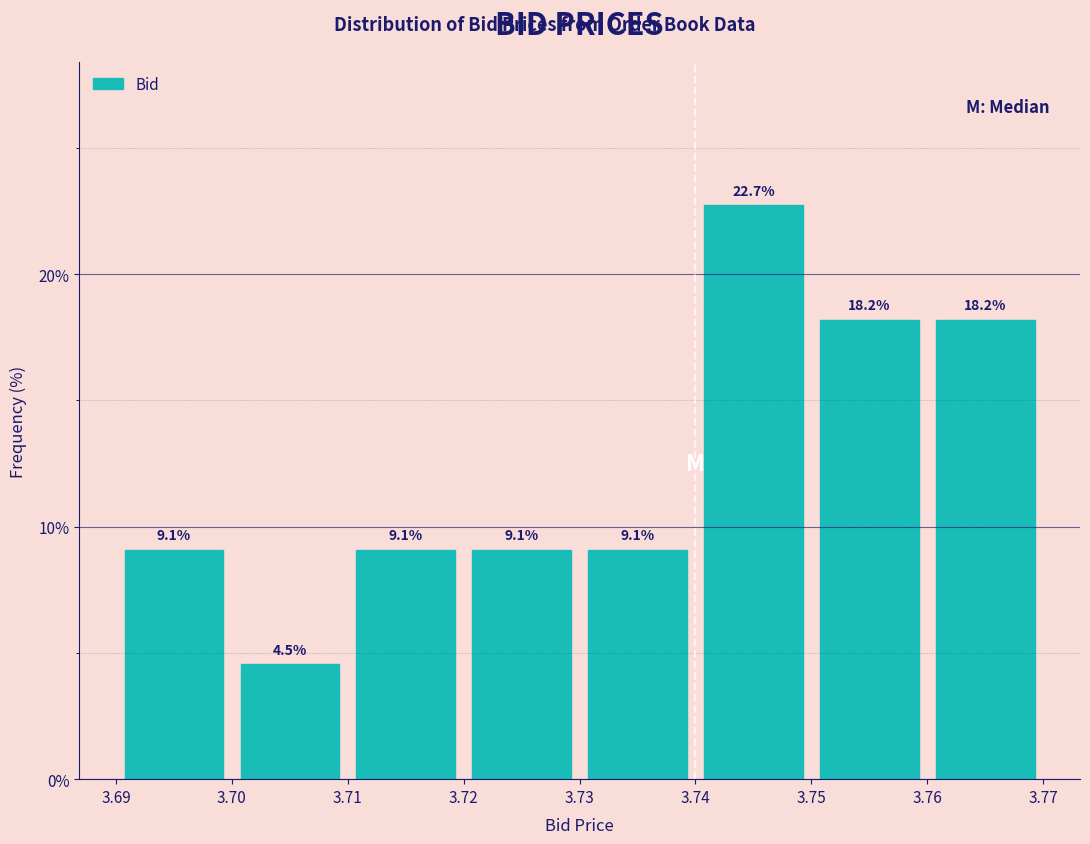

Which range on the x-axis has the tallest bar?

3.74 to 3.75